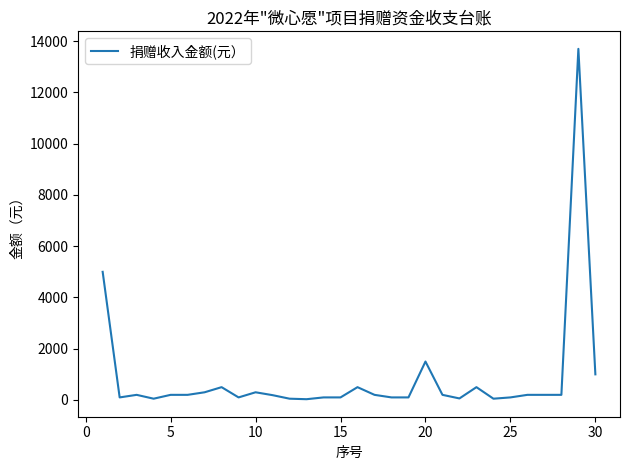

What is the greatest value displayed?

13700